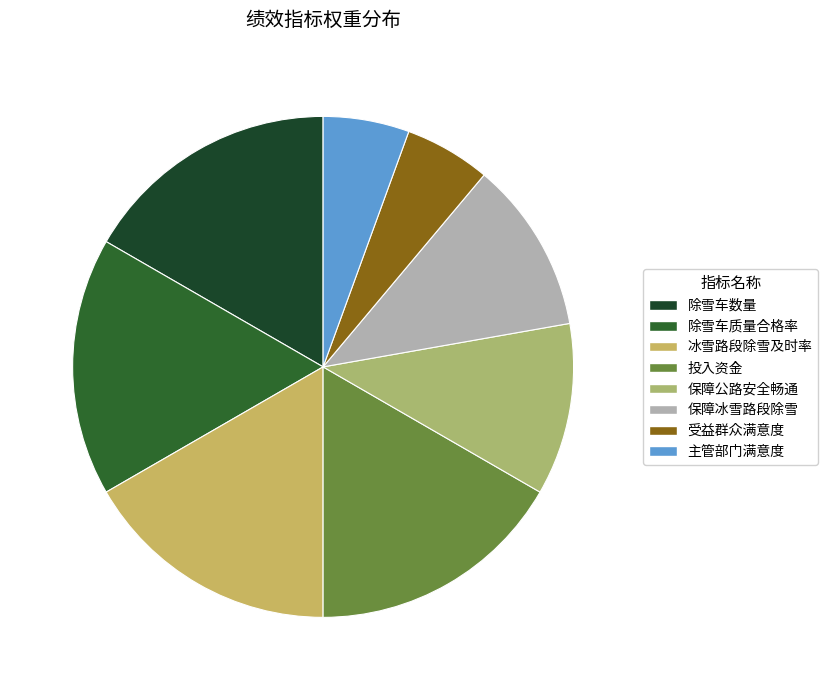

How many slices are in this pie chart?

8